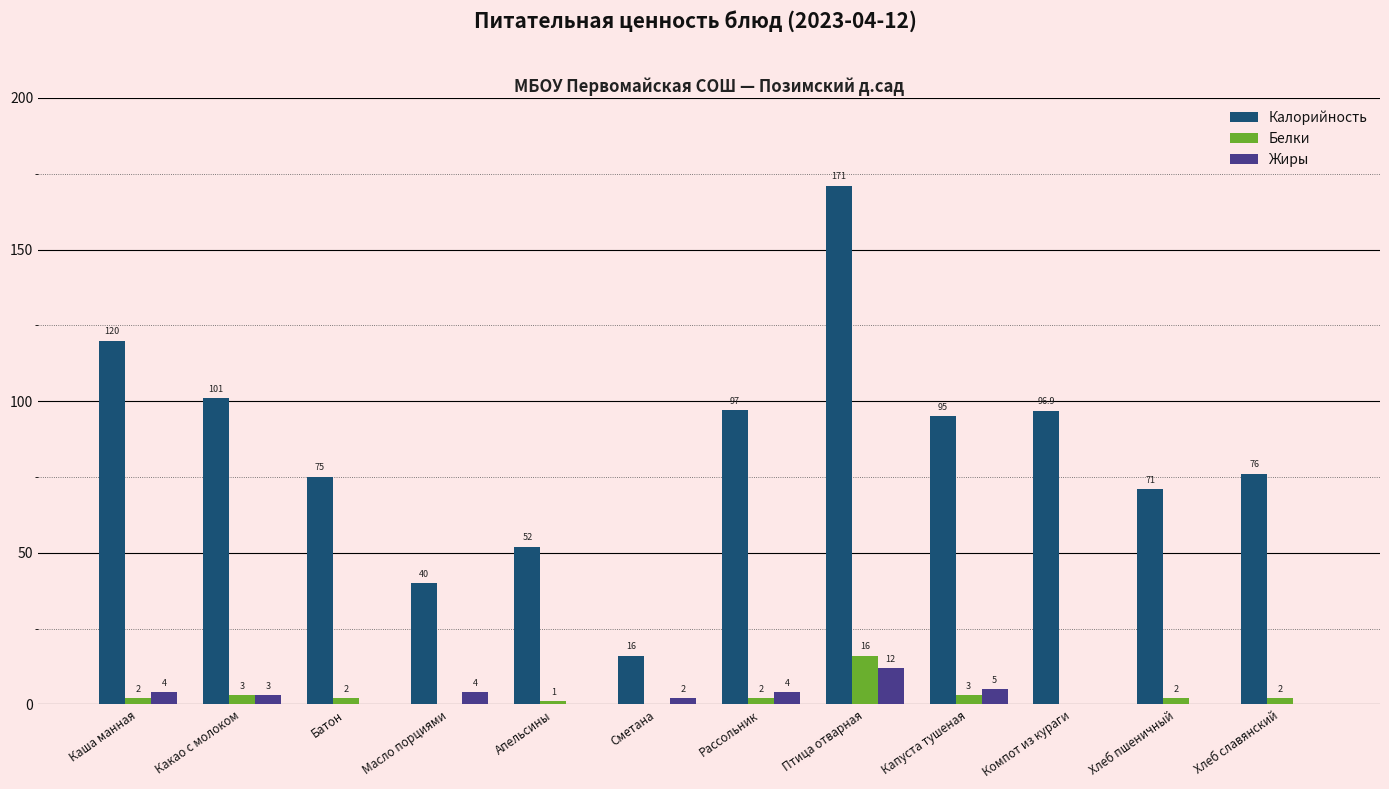

Which series changed the most between Батон and Хлеб славянский?

Калорийность